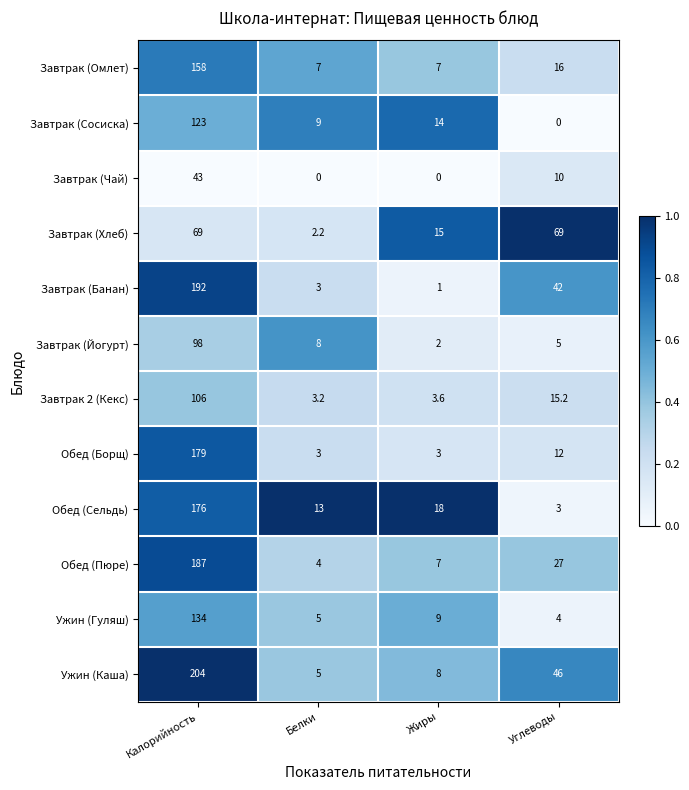

At which label does Ужин (Гуляш) first exceed 9?

Калорийность